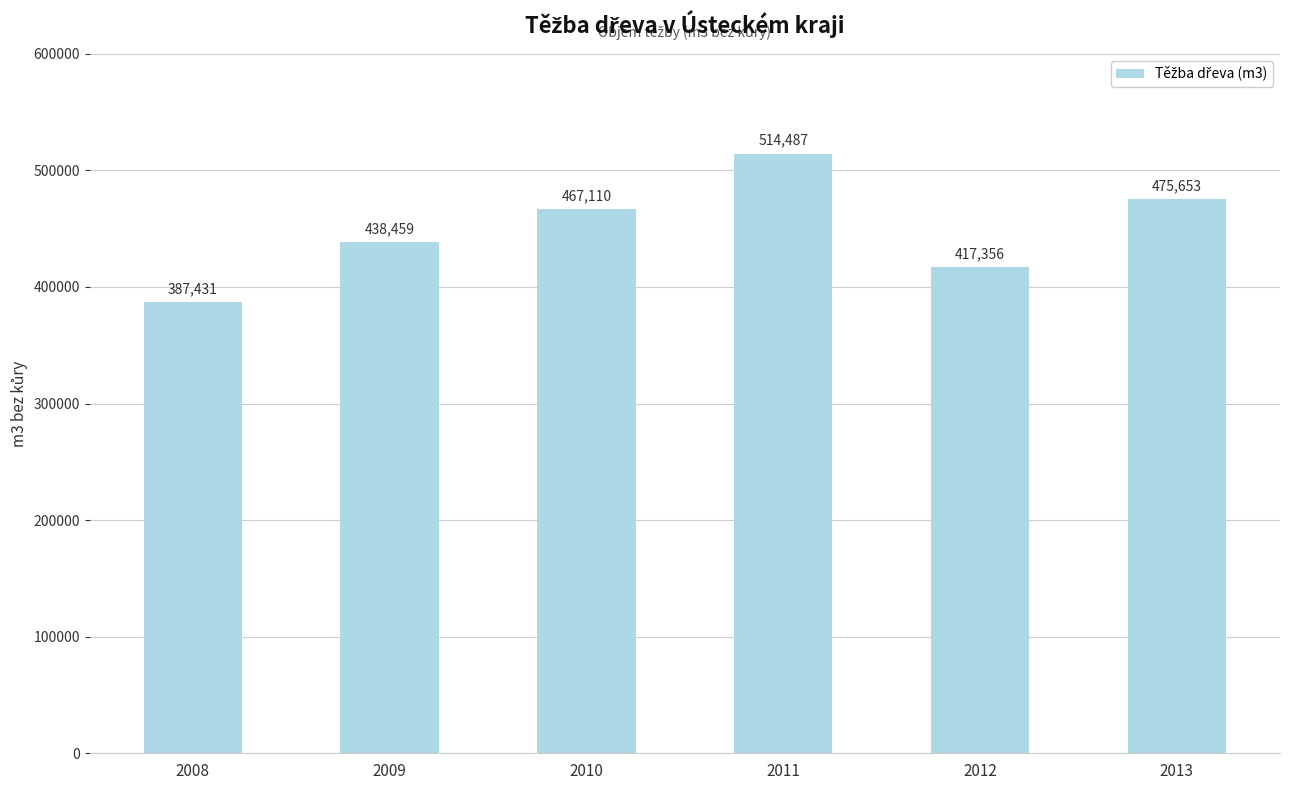

List the labels in order of value, smallest first.

2008, 2012, 2009, 2010, 2013, 2011